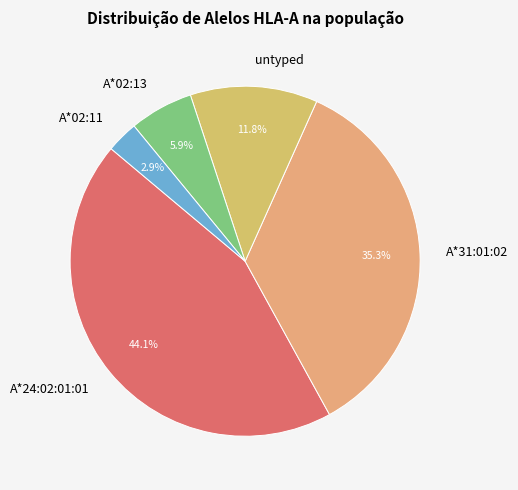

Which slice is the smallest?

A*02:11